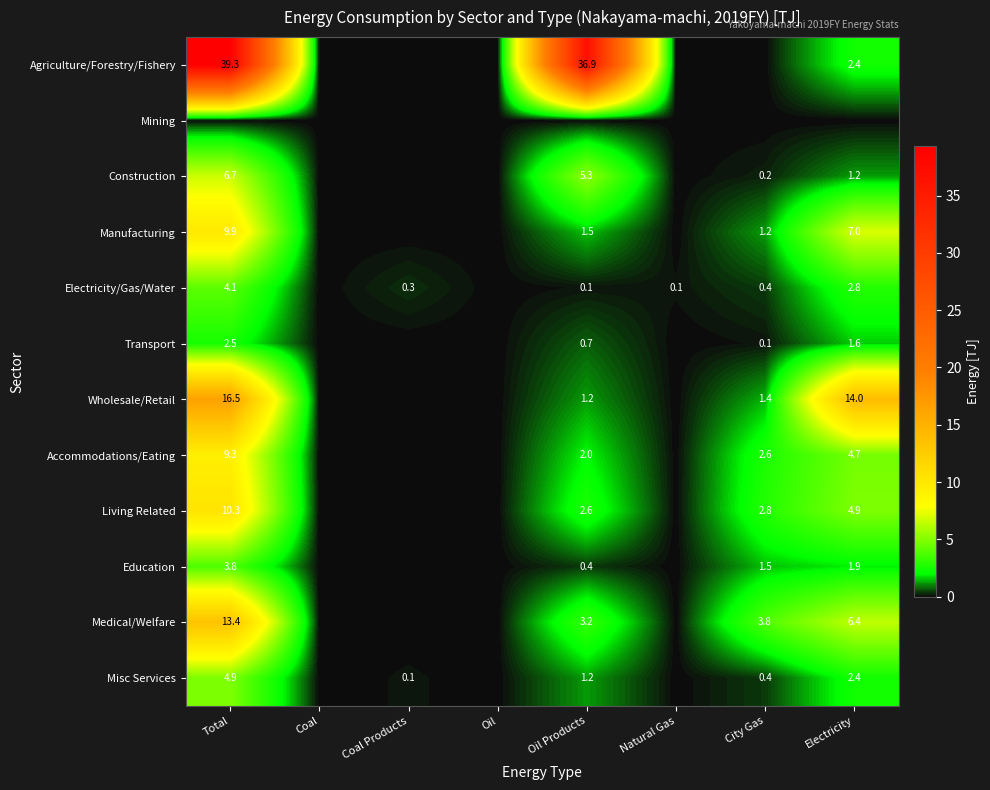

What is the total value across all series at Oil Products?

55.1